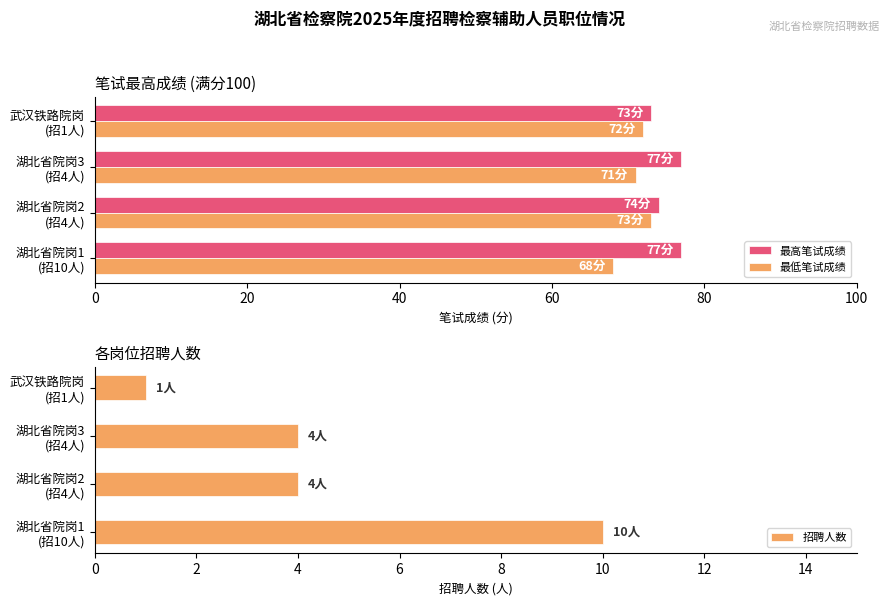

What is the value of the 最低笔试成绩 bar at the 2nd from the left?

73